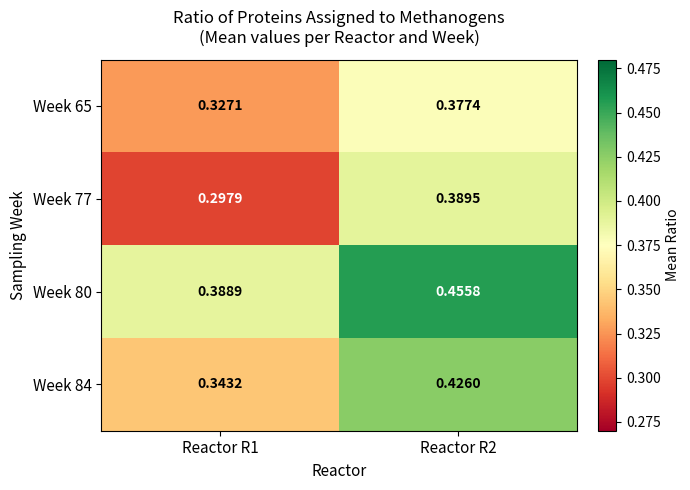

Is the value of Week 80 at Reactor R1 greater than the value of Week 77 at Reactor R1?

Yes